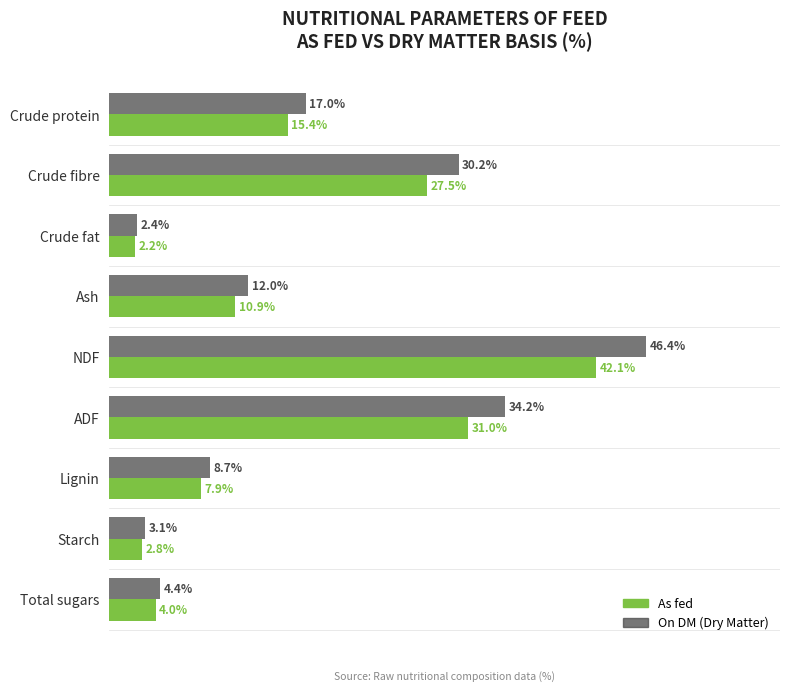

Which label corresponds to the largest value in the chart?

NDF